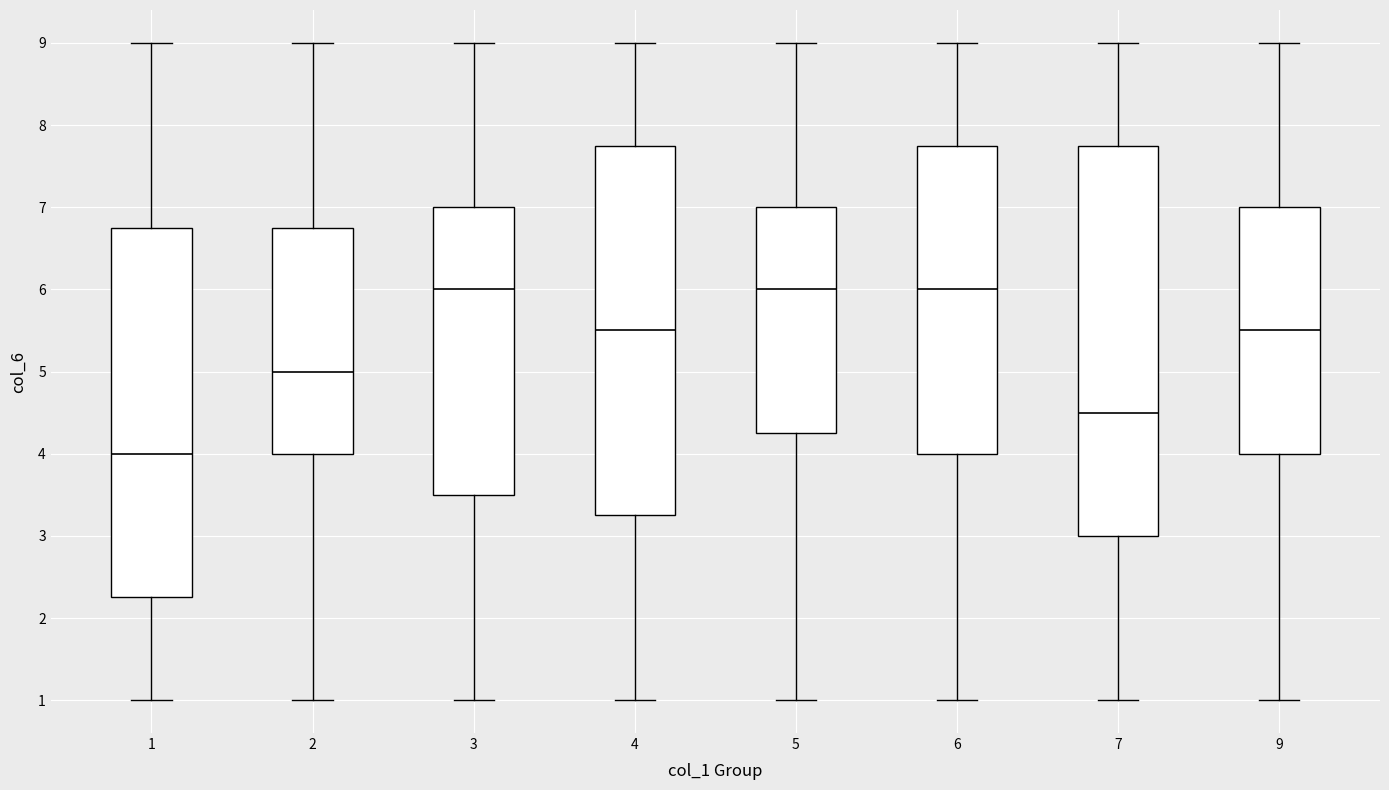

Reading left to right, transcribe this box plot: for each box, give where its median line is, the range the box spans, and where its two whiskers end, as read against the y-axis. The values are not printed on the chart, so give them approximately, as read against the axis.

1: median 4.0, box 2.3 to 6.8, whiskers 1.0 to 9.0
2: median 5.0, box 4.0 to 6.8, whiskers 1.0 to 9.0
3: median 6.0, box 3.5 to 7.0, whiskers 1.0 to 9.0
4: median 5.5, box 3.3 to 7.8, whiskers 1.0 to 9.0
5: median 6.0, box 4.3 to 7.0, whiskers 1.0 to 9.0
6: median 6.0, box 4.0 to 7.8, whiskers 1.0 to 9.0
7: median 4.5, box 3.0 to 7.8, whiskers 1.0 to 9.0
9: median 5.5, box 4.0 to 7.0, whiskers 1.0 to 9.0